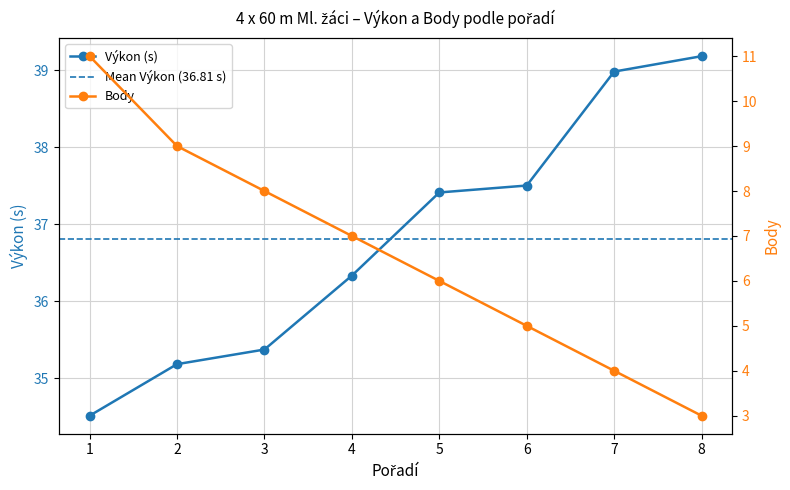

Reading right to left, transcribe all the data shown in this chart.

Výkon: 39.2	39.0	37.5	37.4	36.3	35.4	35.2	34.5
Body: 3.0	4.0	5.0	6.0	7.0	8.0	9.0	11.0